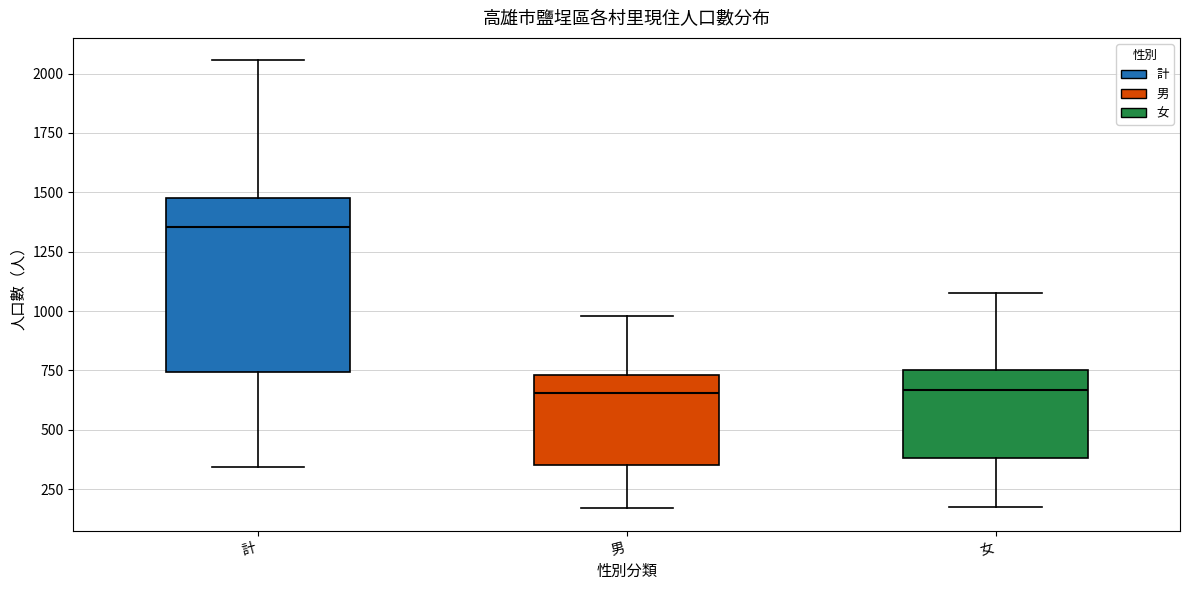

Which box is the tallest, from its lower edge to its upper edge?

計